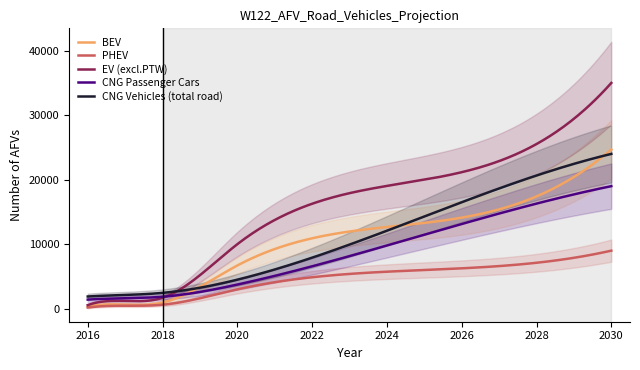

Reading right to left, list all the values displayed in this chart.

BEV: 24700	13300	6700	951	625	321
PHEV: 9000	6000	3000	619	462	183
EV (excl.PTW): 35000	20000	10000	1691	1185	557
CNG Passenger Cars: 19000	11469	3742	1856	1613	1410
CNG Vehicles (total road): 24000	14300	4500	2454	2131	1893